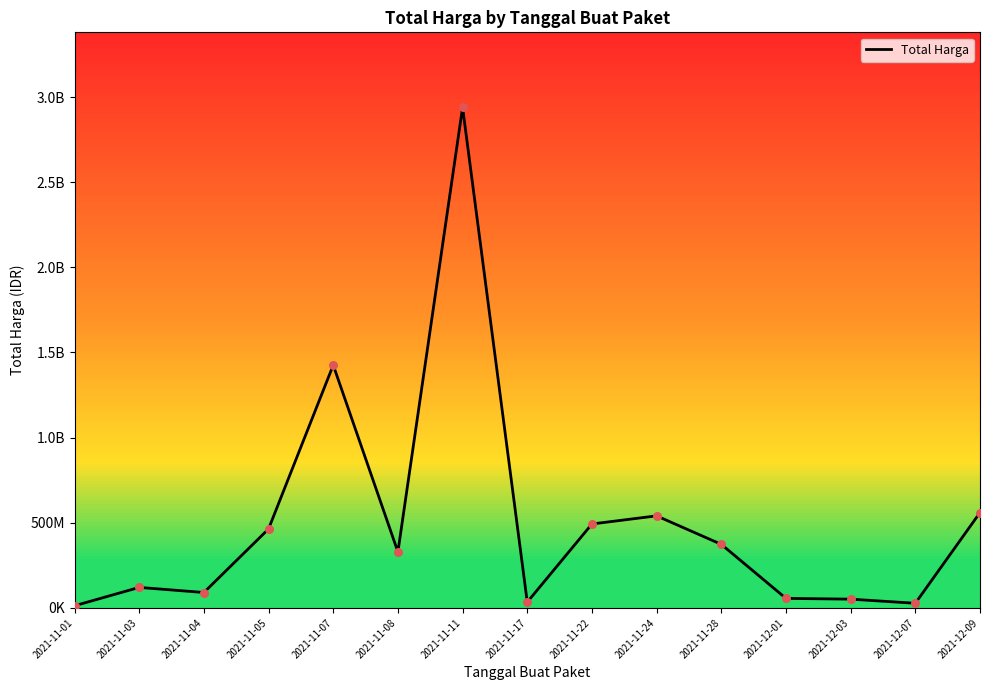

Approximately how many times larger is the value at 2021-11-04 compared to 2021-12-03?

1.8